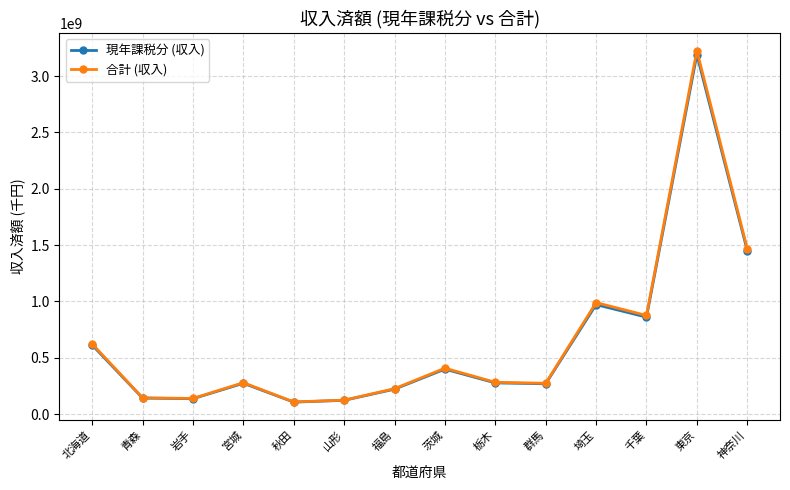

What is the maximum value for 合計 (収入)?

3224591110